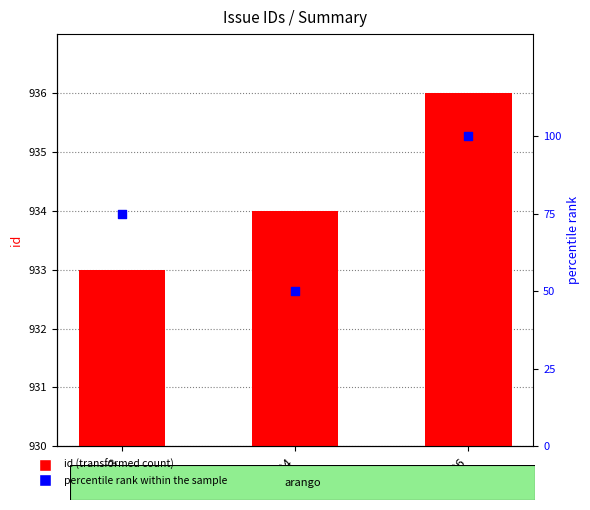

At how many categories does at least one series exceed 620?

3